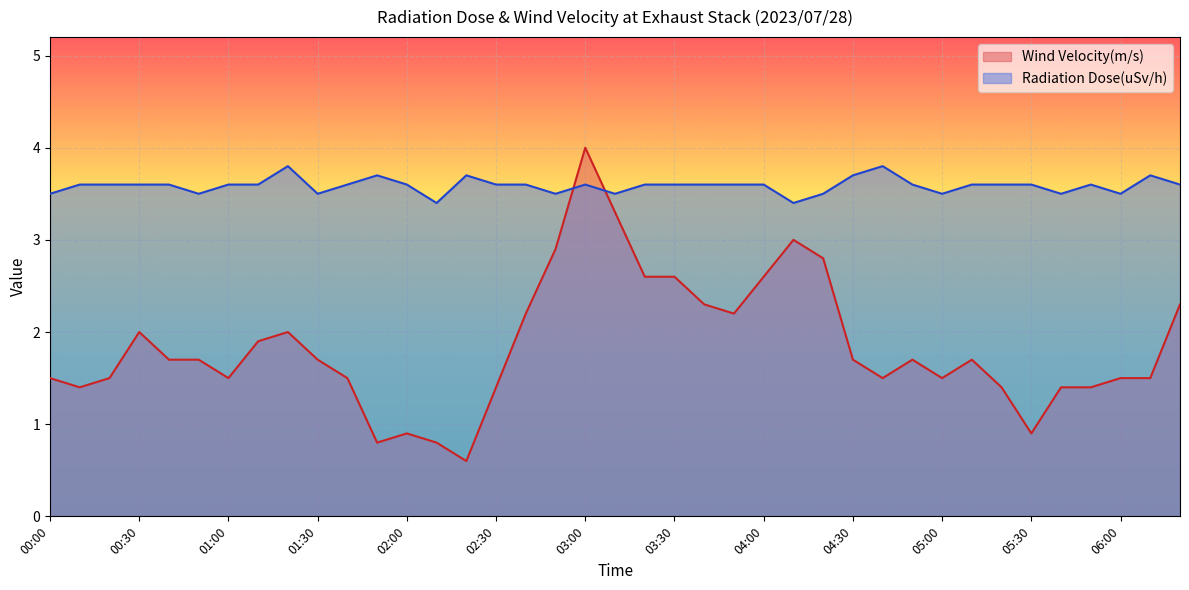

What is the average value of the Wind Velocity(m/s) series?

1.8